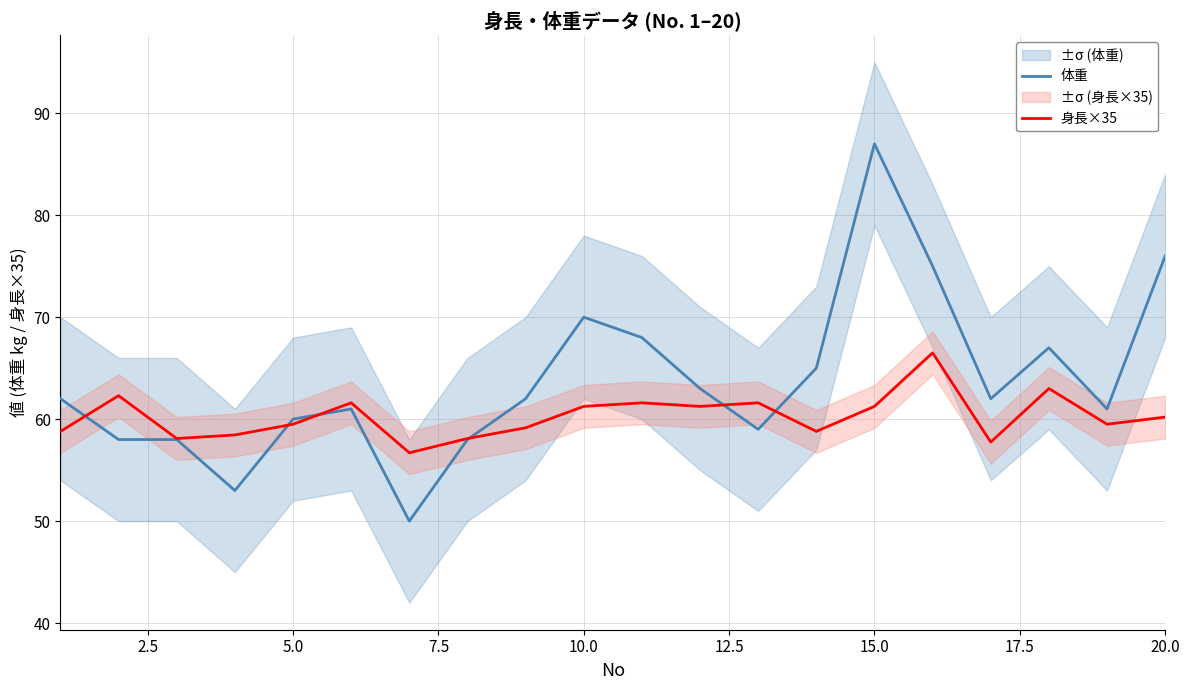

How many data points in 体重 are above 62?

8